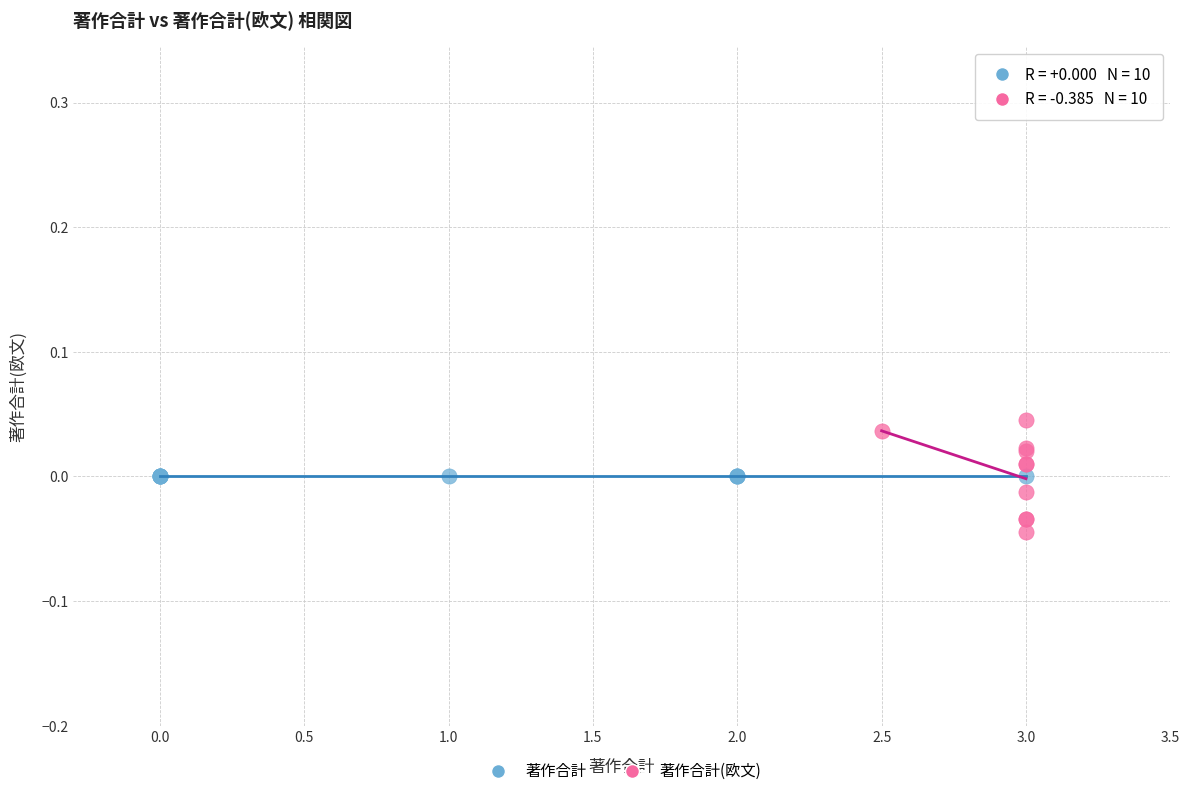

Which series reaches the minimum Y coordinate?

著作合計(欧文)